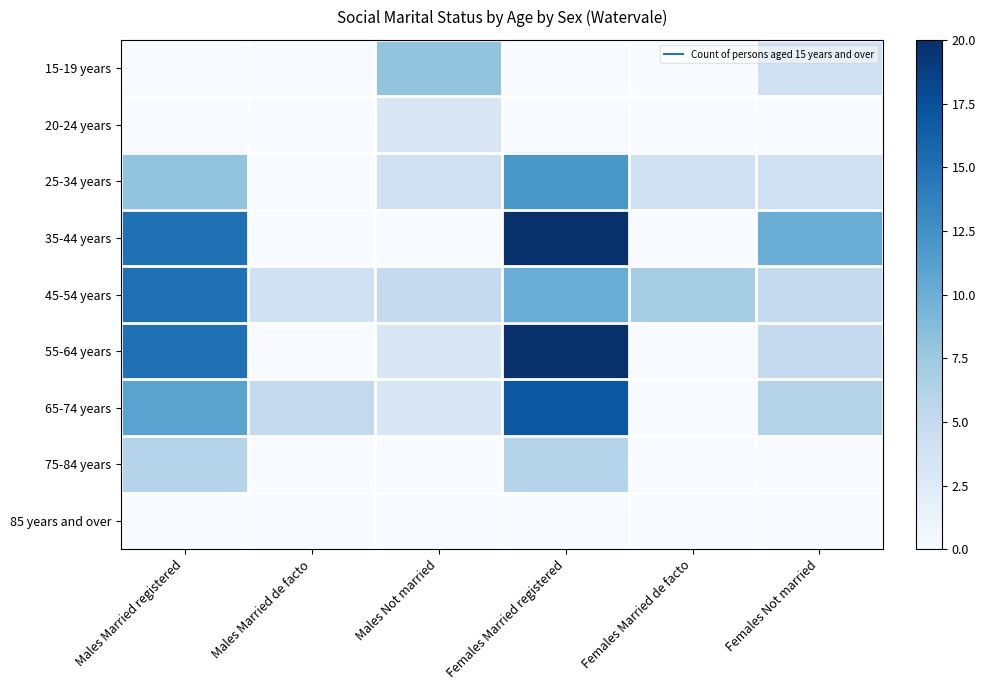

Between Males Married de facto and Females Married de facto, which is larger?

Males Married de facto